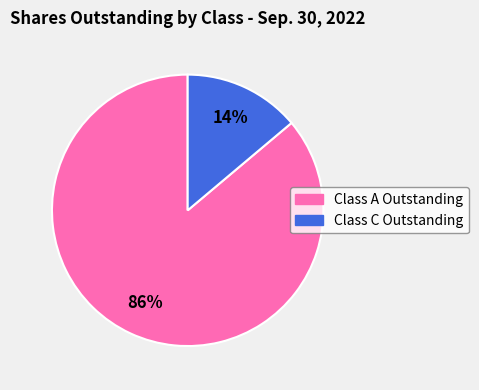

Does Class C Outstanding represent more than half of the total?

No